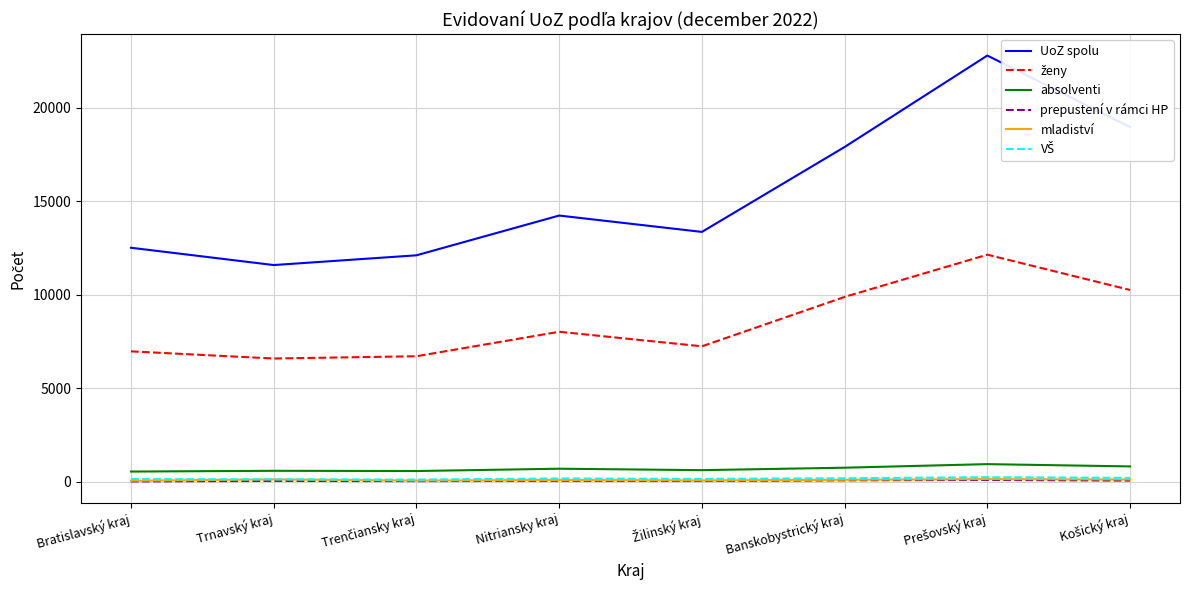

True or false: UoZ spolu and prepustení v rámci HP cross at least once.

False